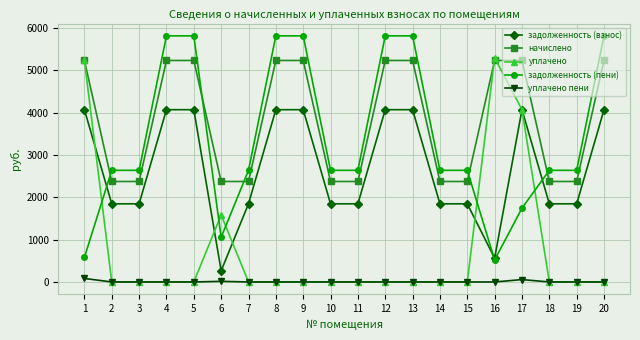

What is the value of the задолженность (взнос) point at the 3rd from the left?

1847.3